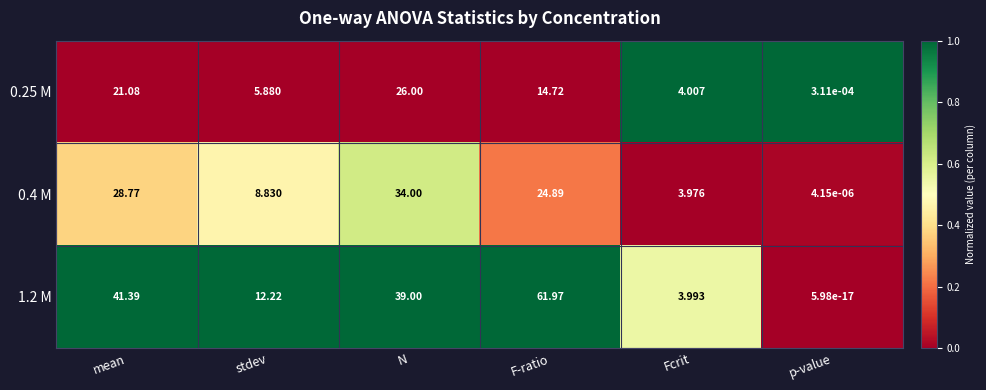

Between stdev and Fcrit, which series saw the biggest shift?

1.2 M